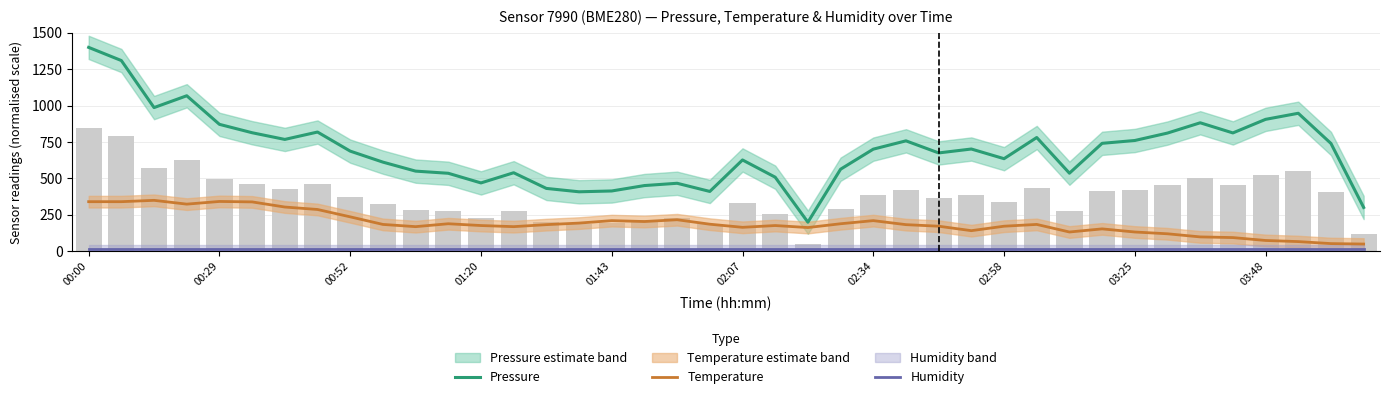

Rank the series by their maximum value, from lowest to highest.

Humidity, Temperature, Pressure